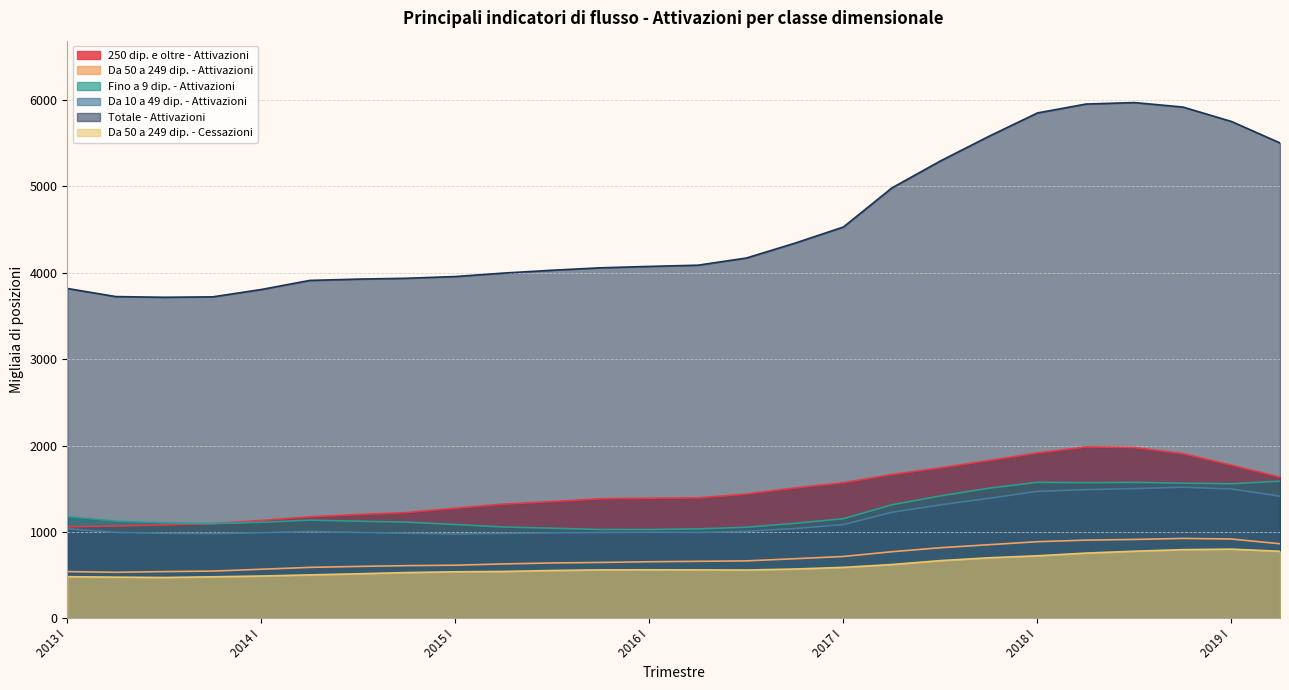

At which category is the sum across all series the highest?

2018 III